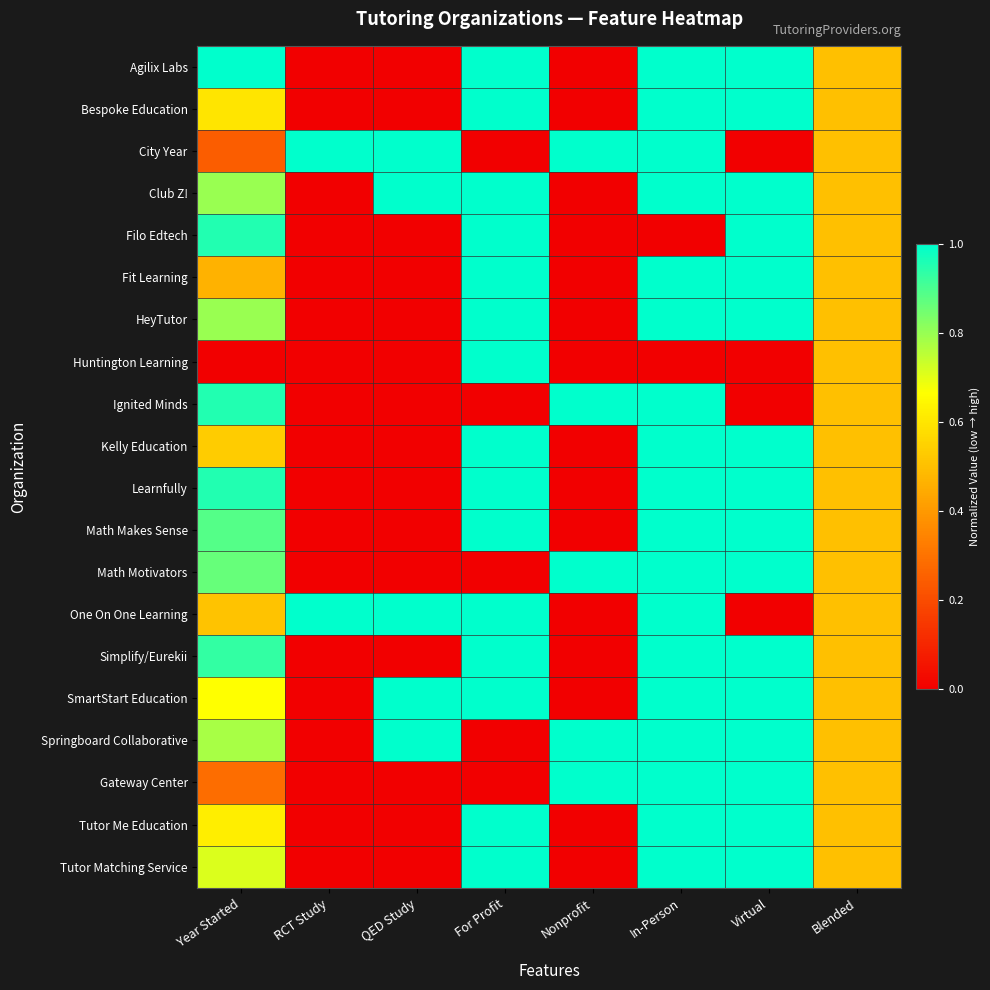

Rank the series by their maximum value, from lowest to highest.

Agilix Labs, Bespoke Education, City Year, Club Z!, Filo Edtech, Fit Learning, HeyTutor, Huntington Learning, Ignited Minds, Kelly Education, Learnfully, Math Makes Sense, Math Motivators, One On One Learning, Simplify/Eurekii, SmartStart Education, Springboard Collaborative, Gateway Center, Tutor Me Education, Tutor Matching Service